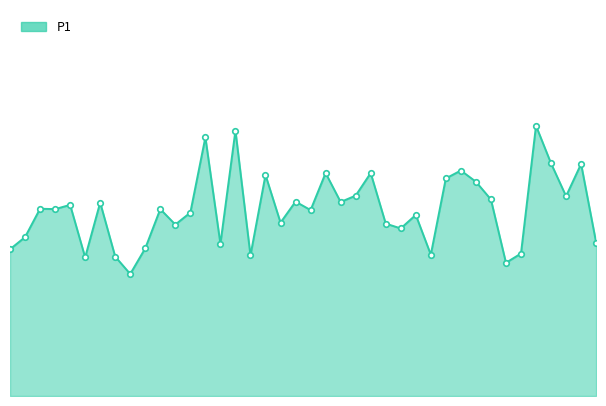

What is the greatest value displayed?

14.0